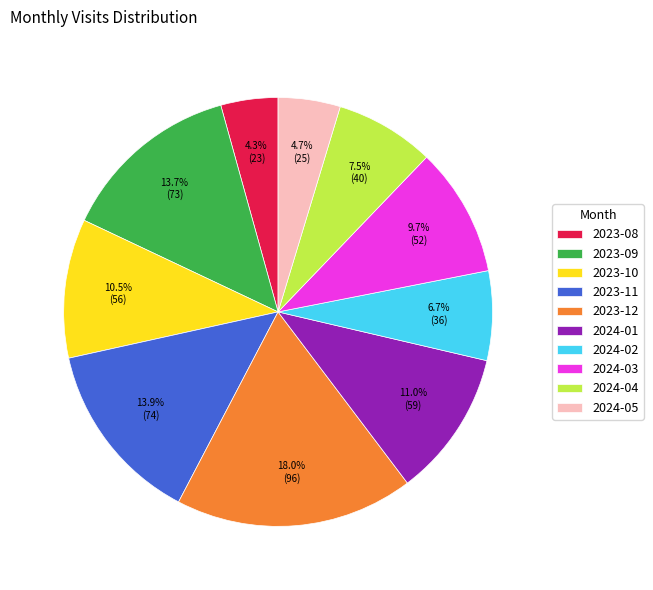

To the nearest percent, what is the difference between the largest and smallest slice percentages?

14%